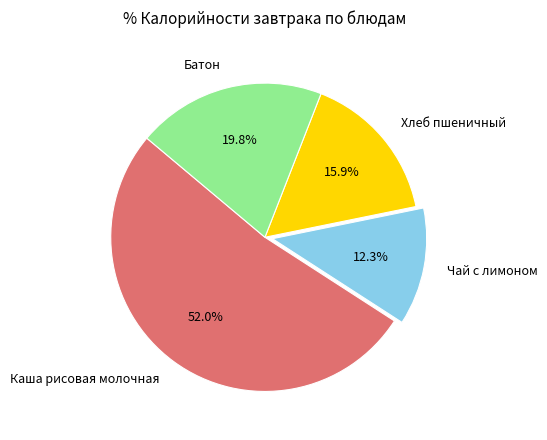

Rank the categories by value from highest to lowest.

Каша рисовая молочная, Батон, Хлеб пшеничный, Чай с лимоном